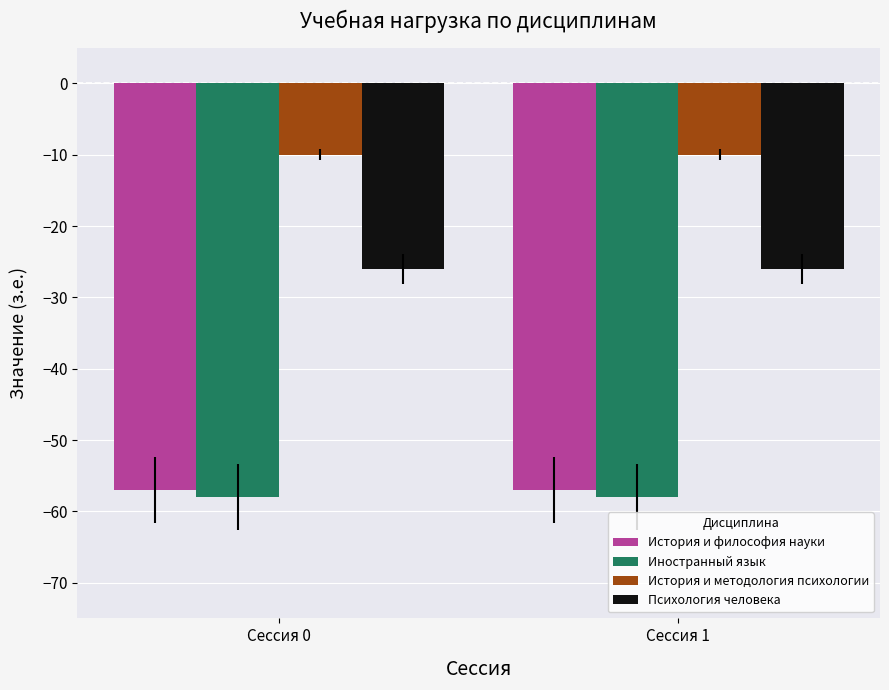

What is the spread (max minus min) of values at Сессия 1?

48